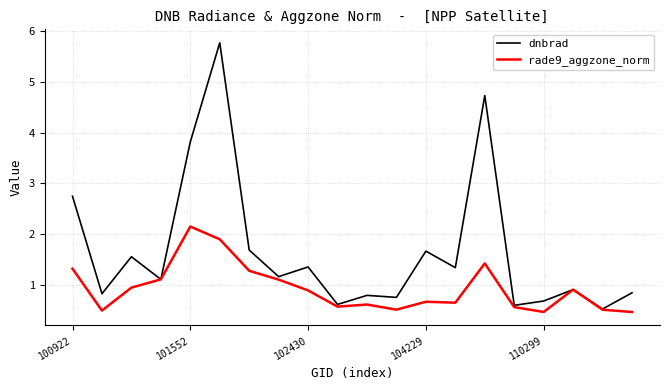

Which series has the largest range (max minus min)?

dnbrad